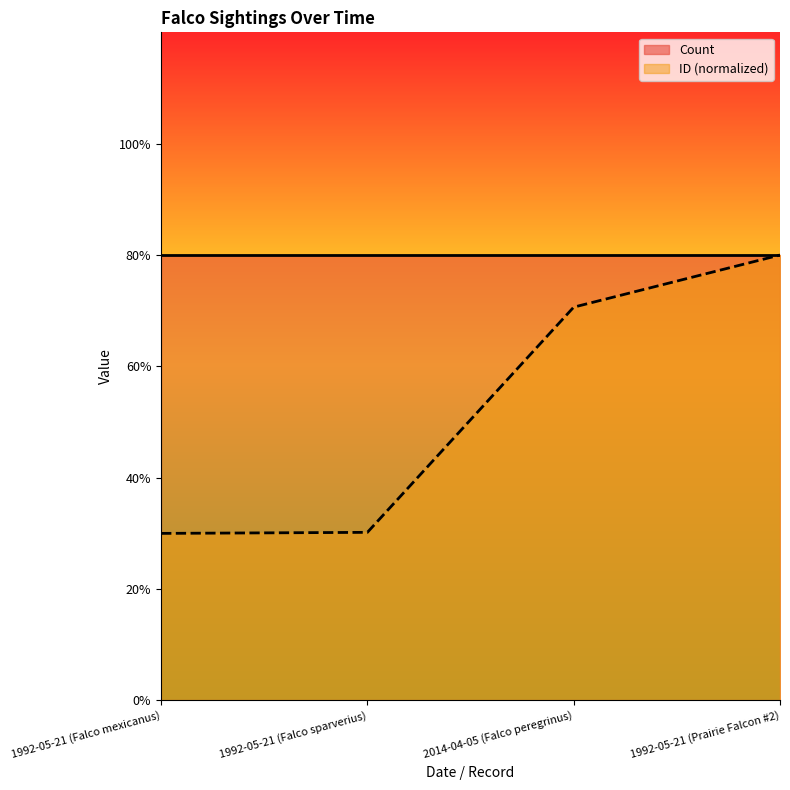

Rank the categories by value from highest to lowest.

1992-05-21 (Prairie Falcon #2), 2014-04-05 (Falco peregrinus), 1992-05-21 (Falco sparverius), 1992-05-21 (Falco mexicanus)